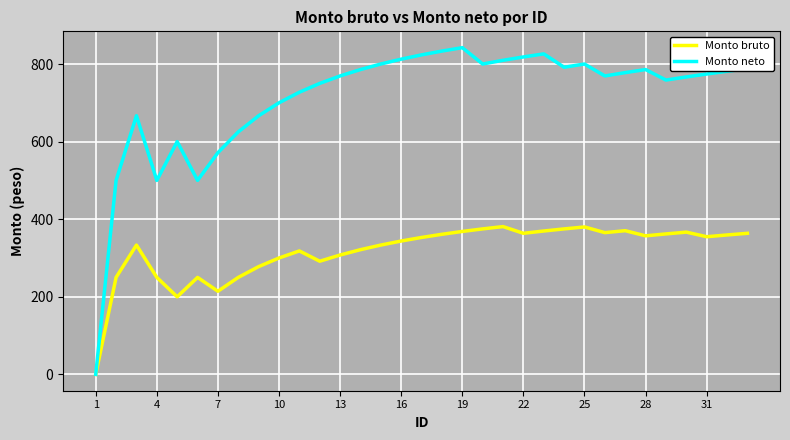

Which series has the widest spread of values?

Monto neto